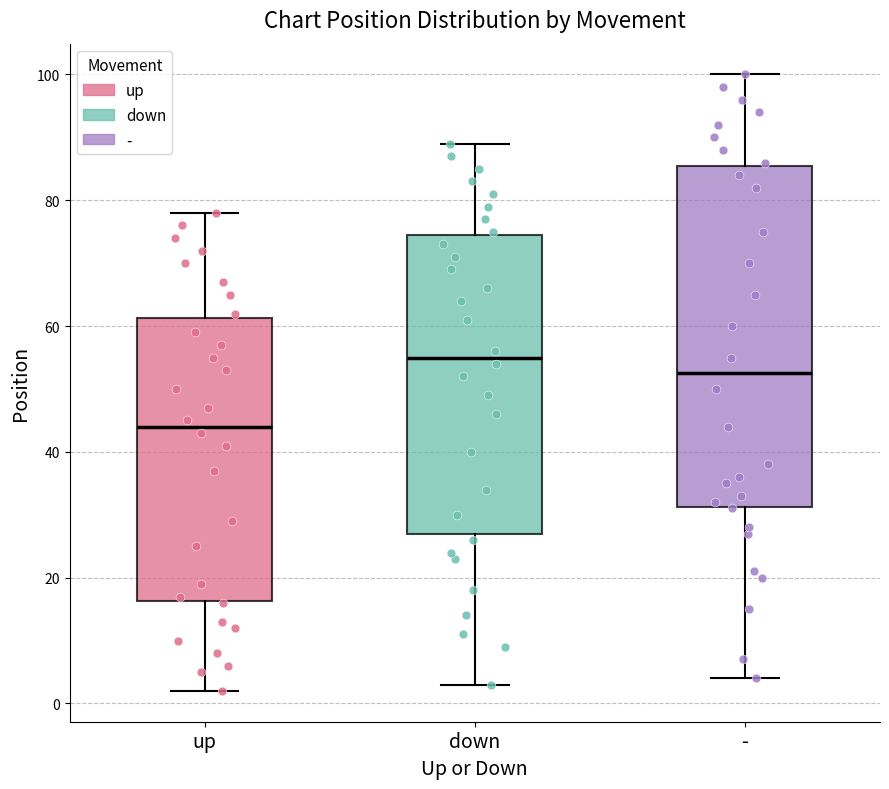

Where does the lower whisker of the box for - end on the y-axis? The values are not printed on the chart, so give them approximately, as read against the axis.

4